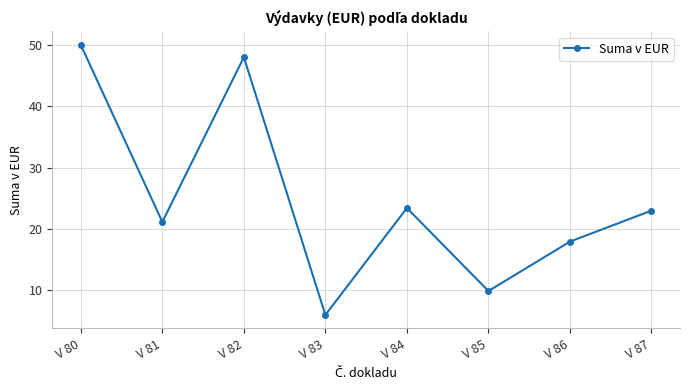

What is the maximum value shown in the chart?

50.0